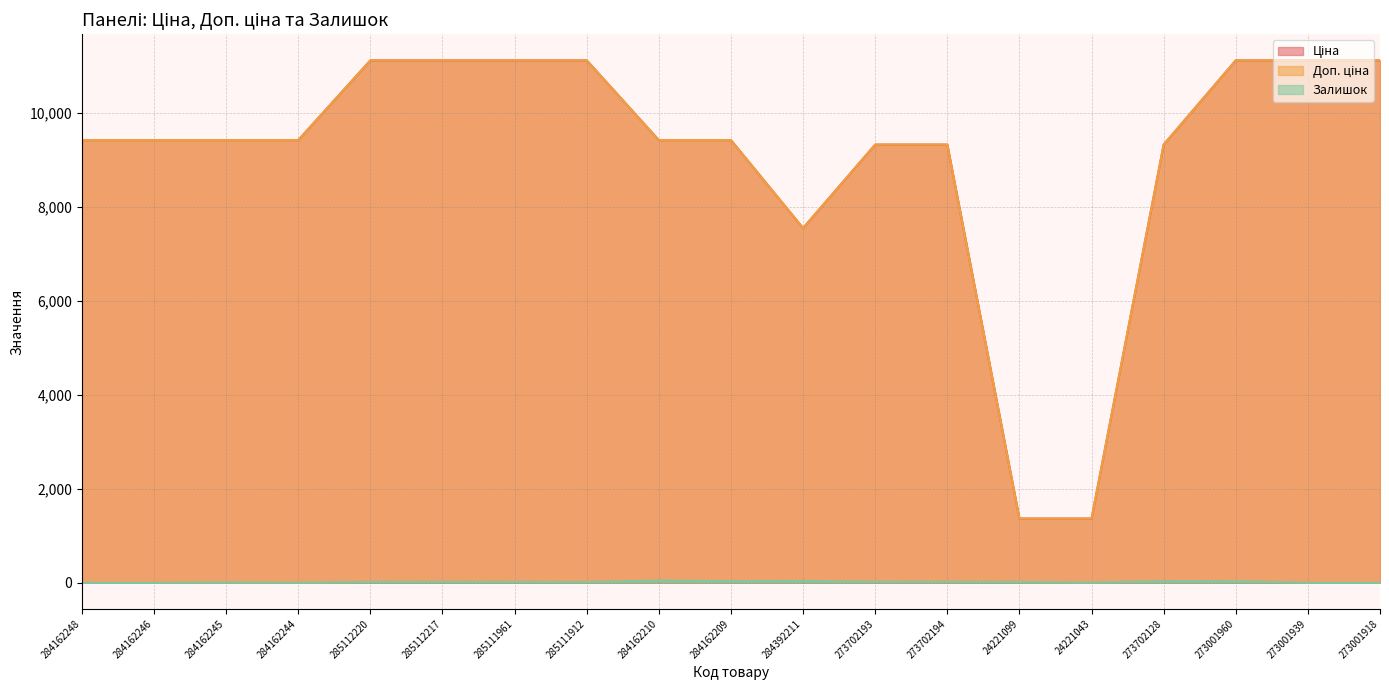

What is the total value across all series at 284162245?

18840.7